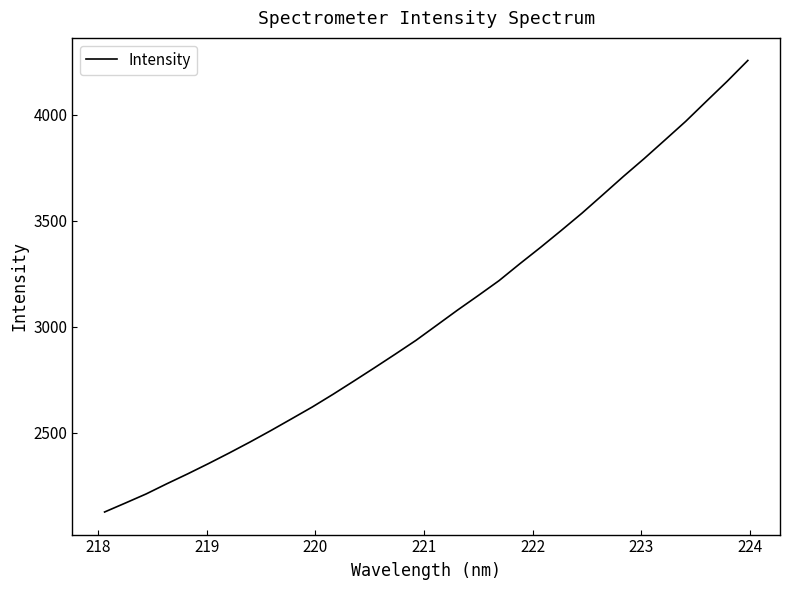

What is the difference between the maximum and minimum values?

2130.3